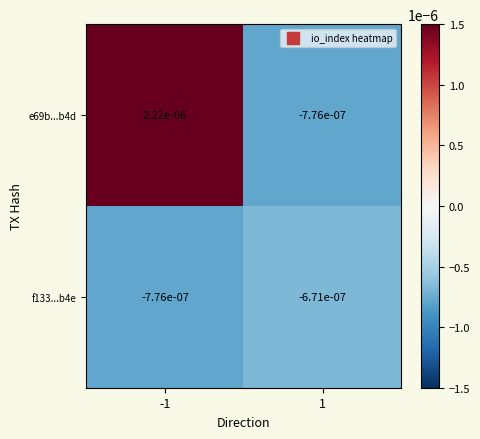

At how many categories does at least one series exceed 0?

1